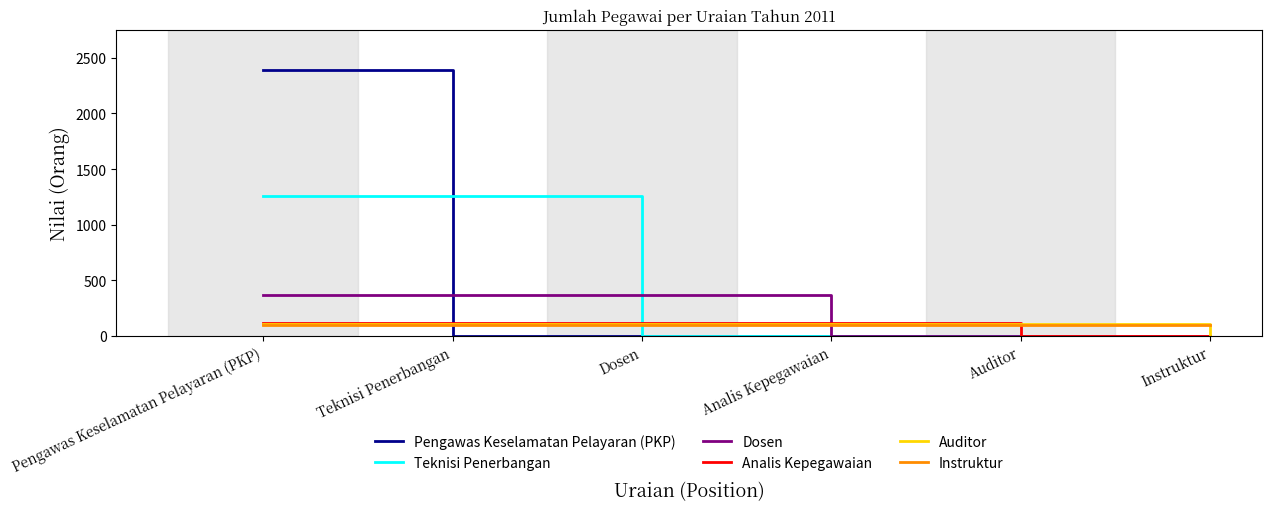

Between Pengawas Keselamatan Pelayaran (PKP) and Teknisi Penerbangan, which series saw the biggest shift?

Pengawas Keselamatan Pelayaran (PKP)